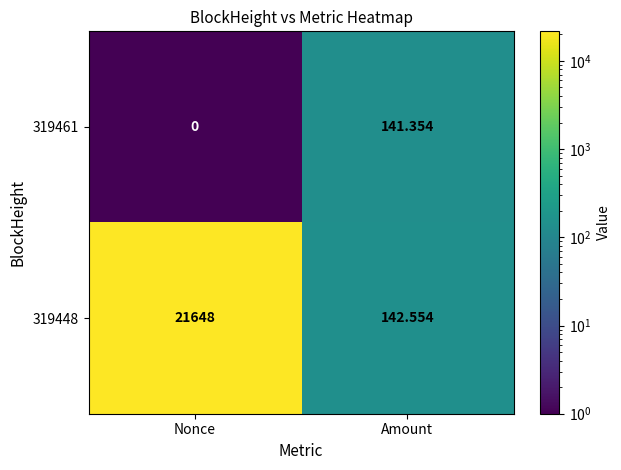

Rank the series by their average value, from lowest to highest.

319461, 319448